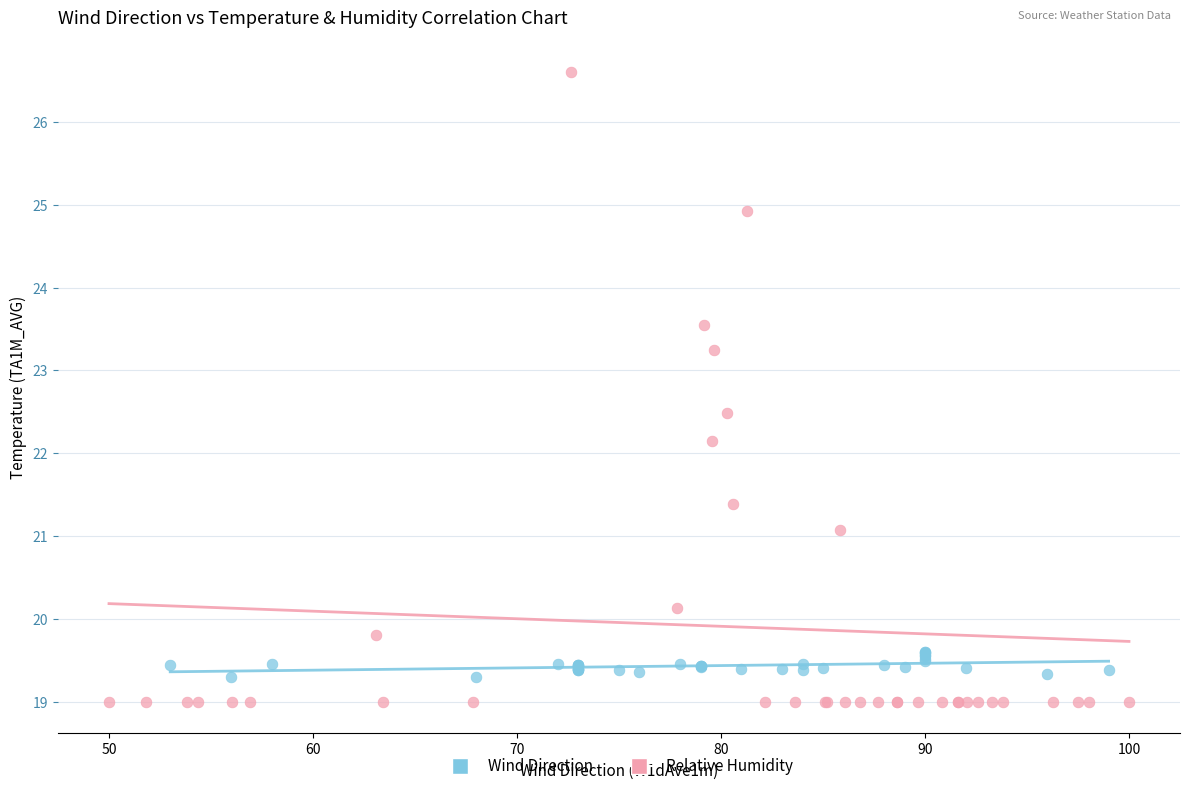

Which series reaches the maximum Y coordinate?

Relative Humidity